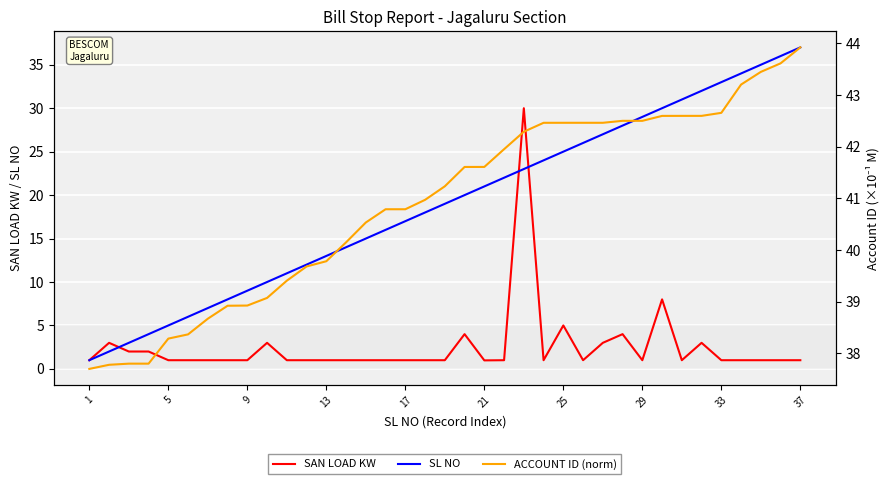

True or false: ACCOUNT ID (norm) has more than 2 interior local peaks.

False